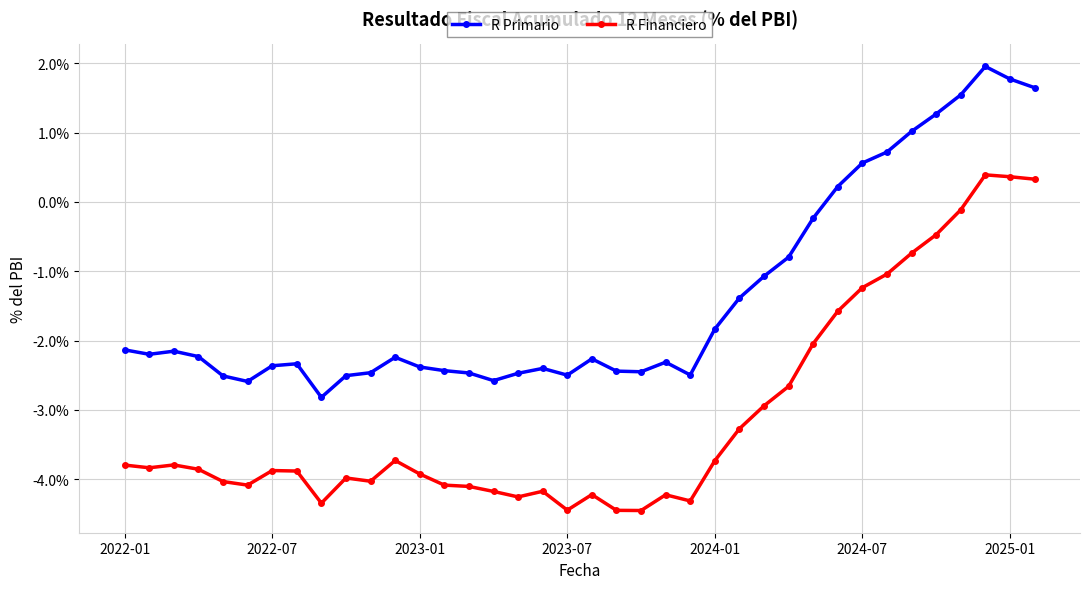

What position from the left is 7?

8